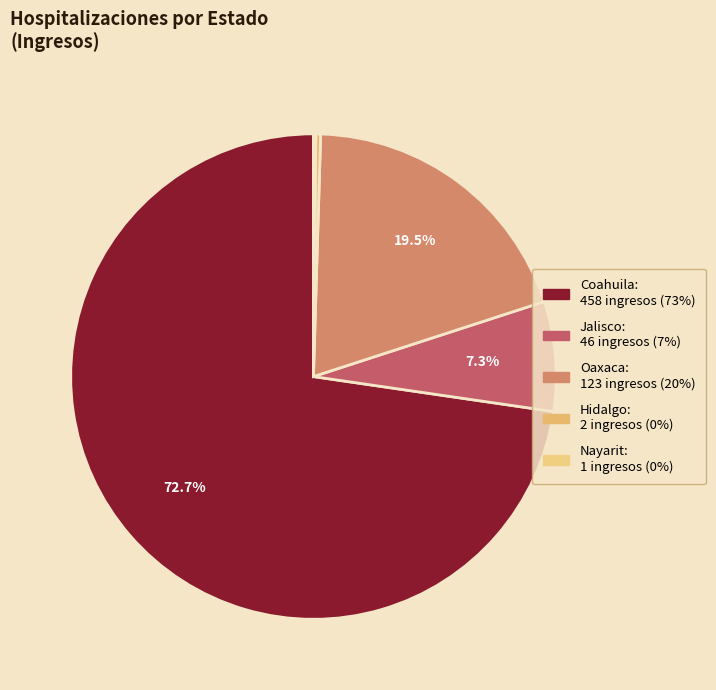

Combined, what portion of the pie is Coahuila and Oaxaca?

92.2%